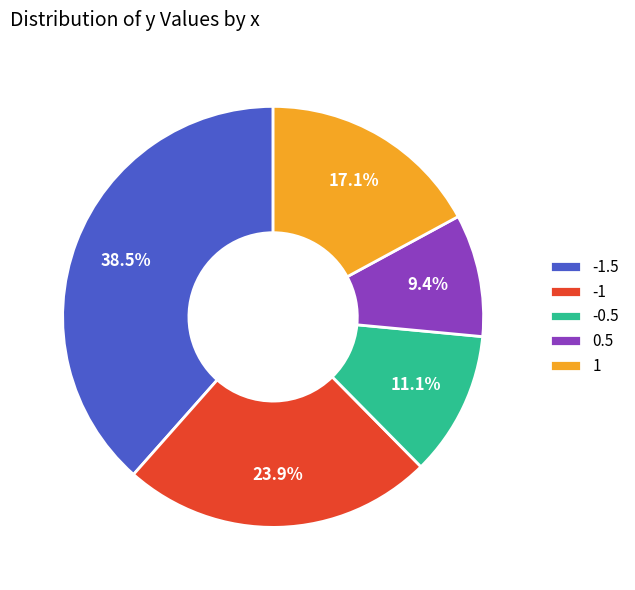

Does 0.5 represent more than half of the total?

No